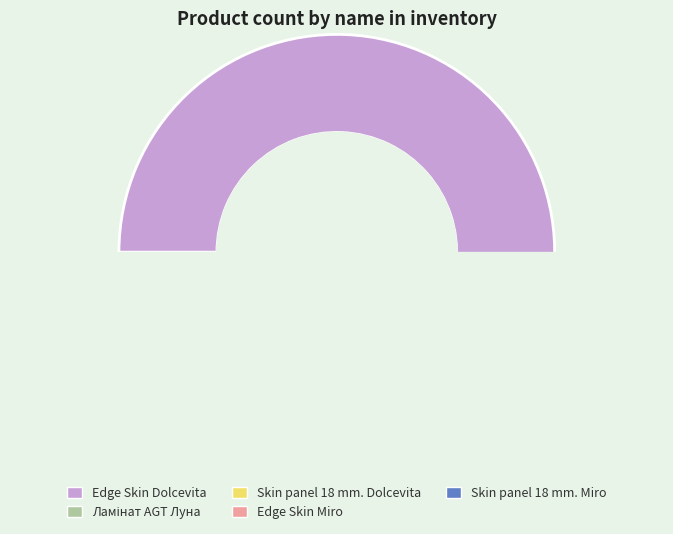

Approximately how many times larger is the value at Skin panel 18 mm. Dolcevita compared to Skin panel 18 mm. Miro?

6.0